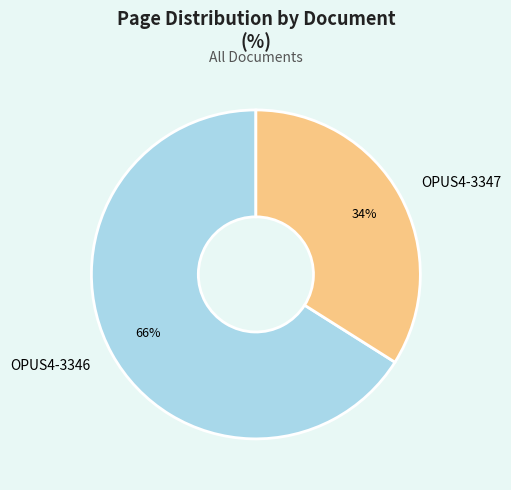

Does any single category account for the majority?

Yes